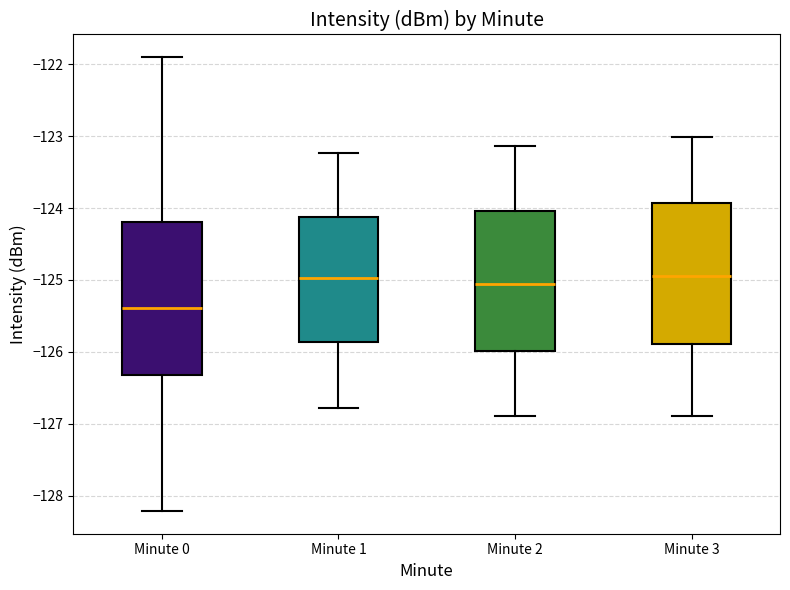

Which box is the tallest, from its lower edge to its upper edge?

Minute 0